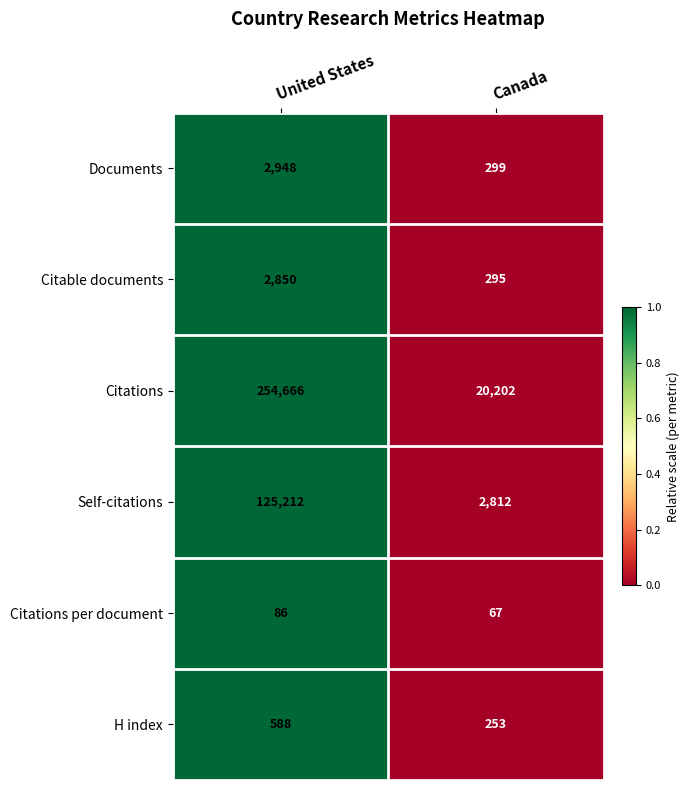

How many distinct data groups are displayed?

6